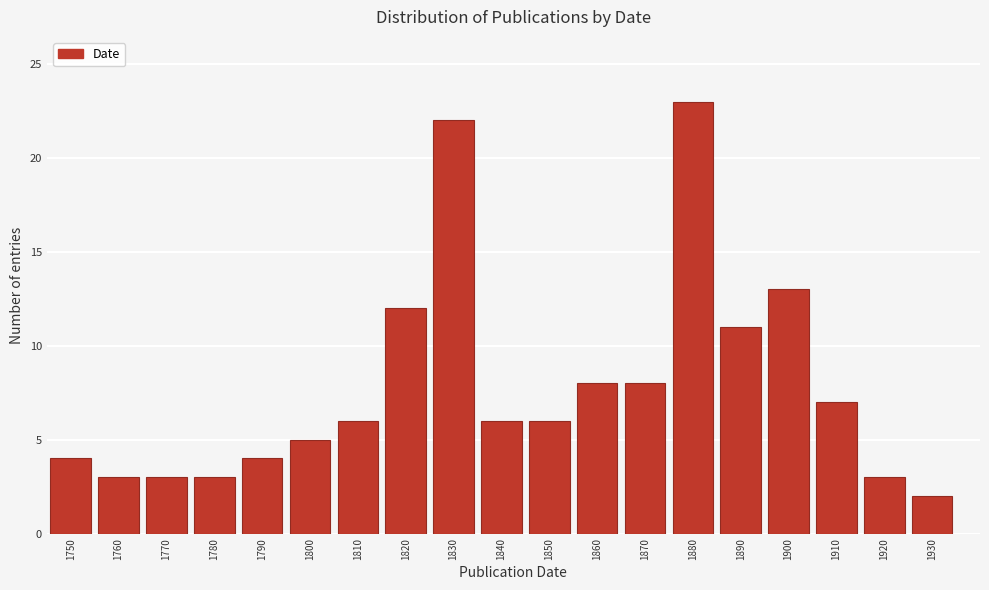

Reading left to right, extract all data points from this chart.

4	3	3	3	4	5	6	12	22	6	6	8	8	23	11	13	7	3	2